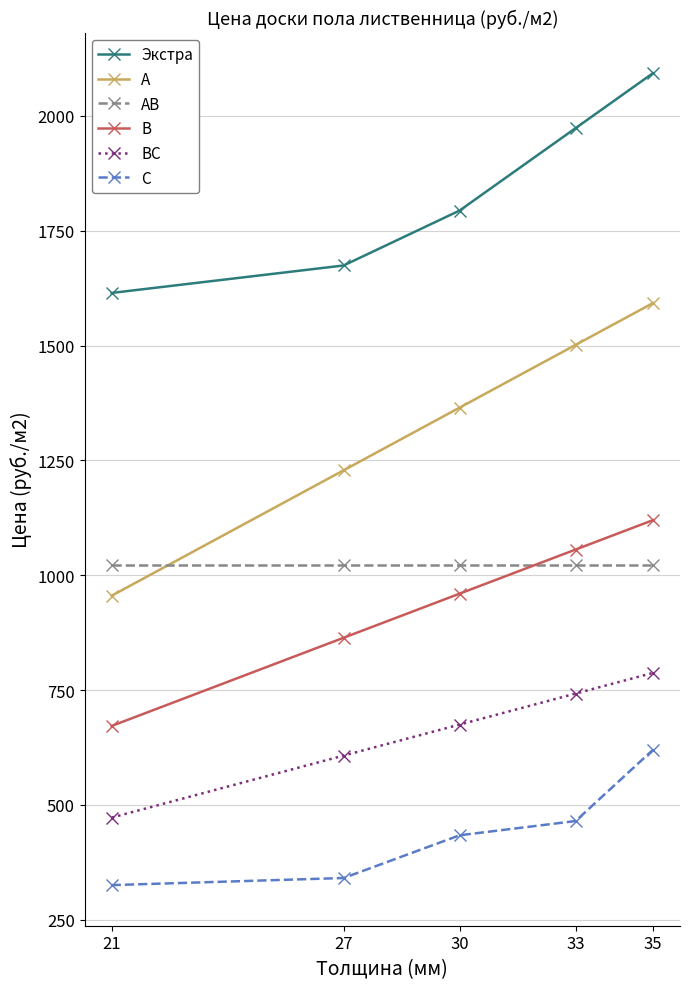

Is the value of В at 33 greater than the value of ВС at 35?

Yes